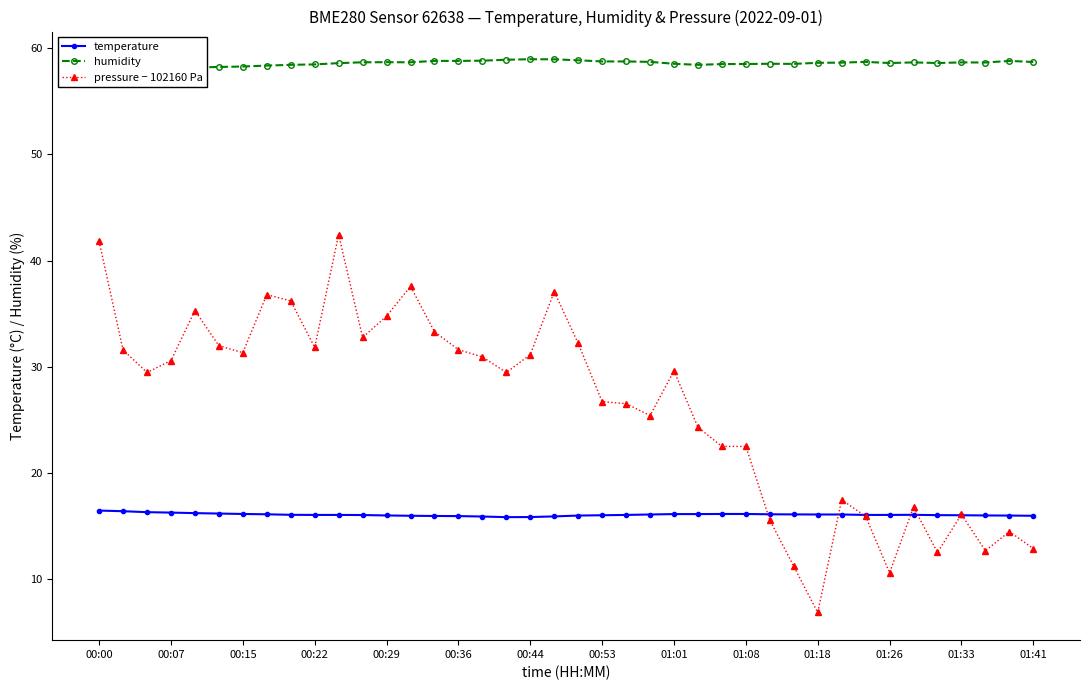

True or false: humidity and pressure − 102160 Pa cross at least once.

False